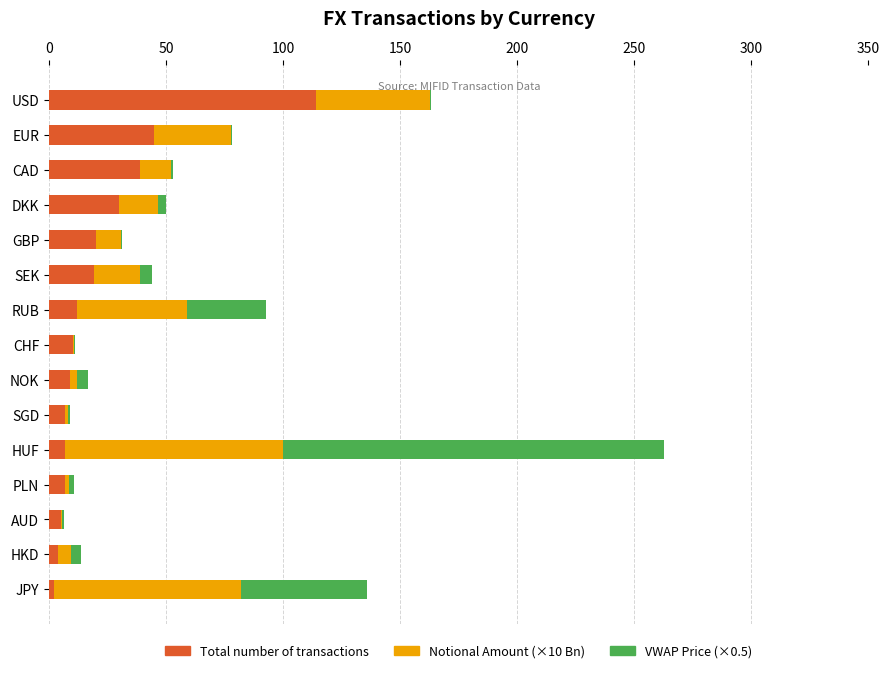

The Total number of transactions series shows 68.8 at EUR. True or false?

False